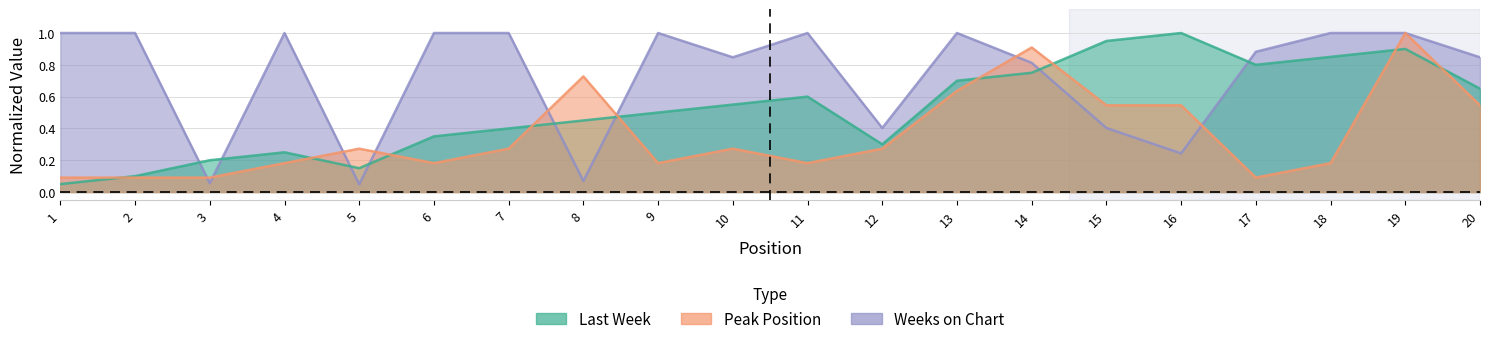

Reading left to right, list all the values displayed in this chart.

Last Week: 1=0.1	2=0.1	3=0.2	4=0.2	5=0.1	6=0.3	7=0.4	8=0.5	9=0.5	10=0.6	11=0.6	12=0.3	13=0.7	14=0.8	15=0.9	16=1.0	17=0.8	18=0.8	19=0.9	20=0.7
Peak Position: 1=0.1	2=0.1	3=0.1	4=0.2	5=0.3	6=0.2	7=0.3	8=0.7	9=0.2	10=0.3	11=0.2	12=0.3	13=0.6	14=0.9	15=0.5	16=0.5	17=0.1	18=0.2	19=1.0	20=0.5
Weeks on Chart: 1=1.0	2=1.0	3=0.1	4=1.0	5=0.0	6=1.0	7=1.0	8=0.1	9=1.0	10=0.8	11=1.0	12=0.4	13=1.0	14=0.8	15=0.4	16=0.2	17=0.9	18=1.0	19=1.0	20=0.8